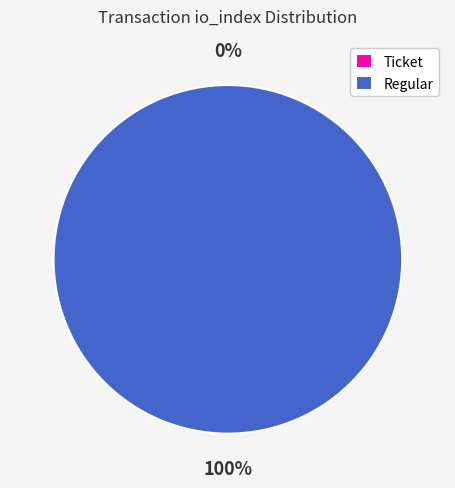

Between Ticket (io_index=0) and Regular (io_index=16), which is larger?

Regular (io_index=16)